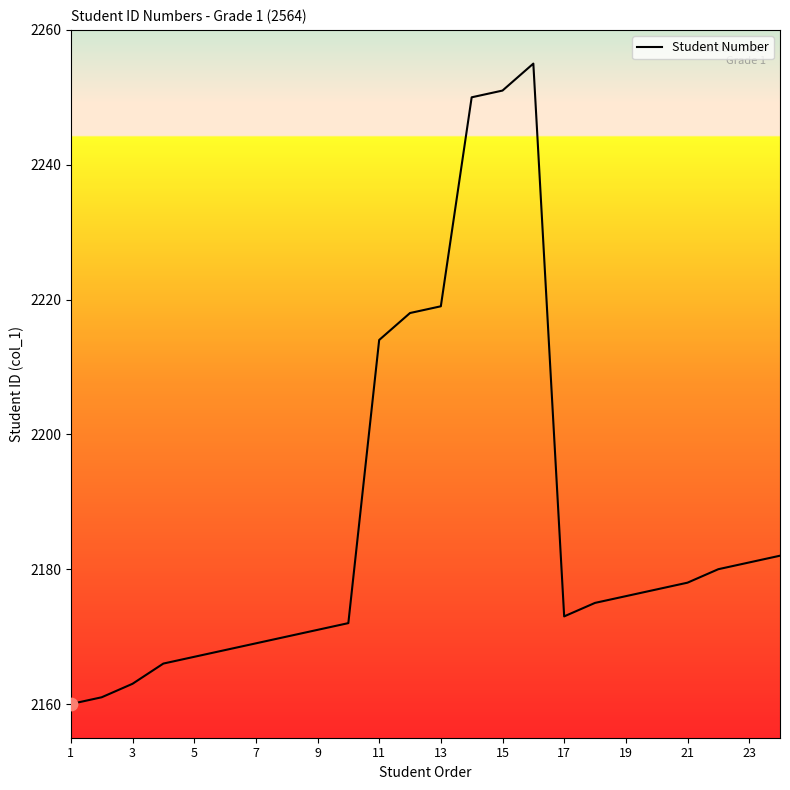

What is the difference between the maximum and minimum values?

95